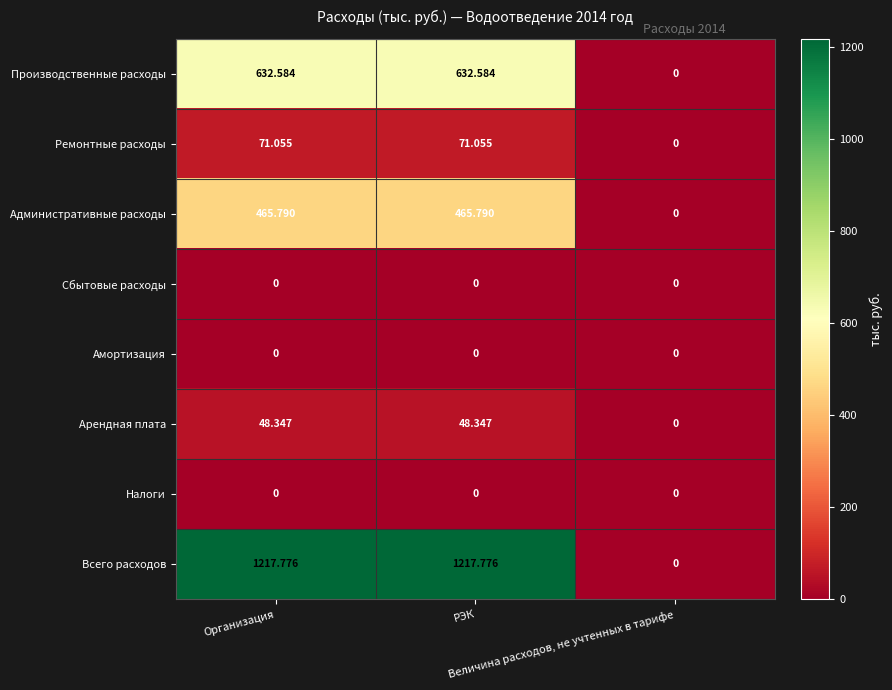

Which series has the largest total across all categories?

Всего расходов